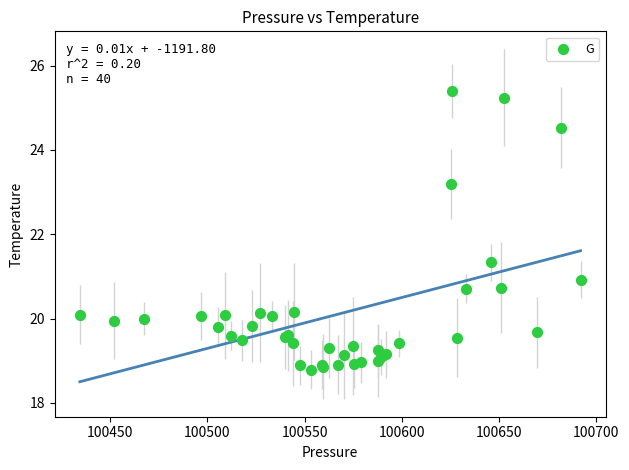

What Y value in the scatter plot is closest to 22?

21.3